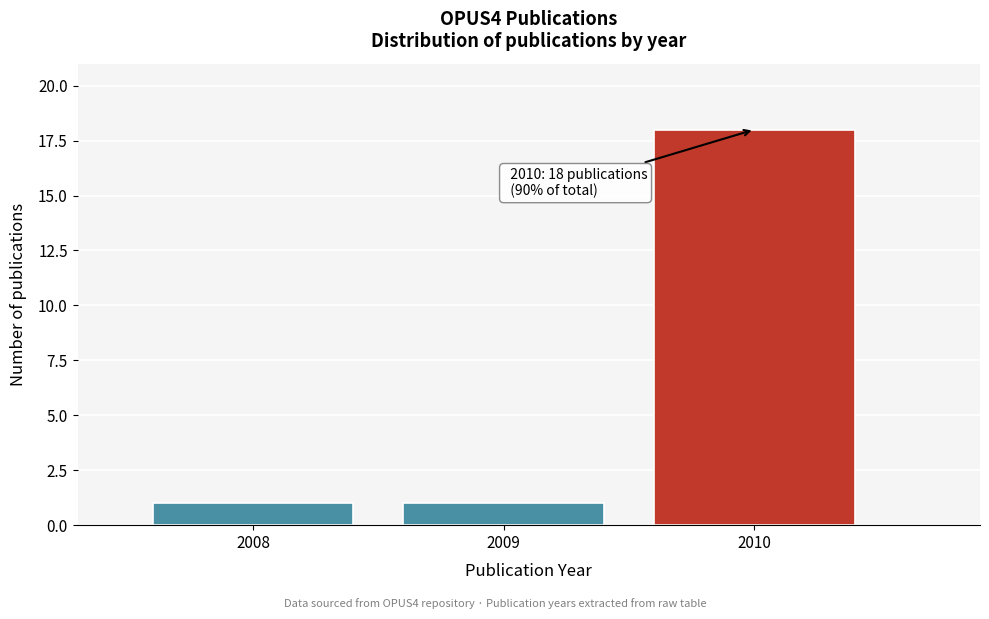

Reading right to left, transcribe all the data shown in this chart.

18	1	1